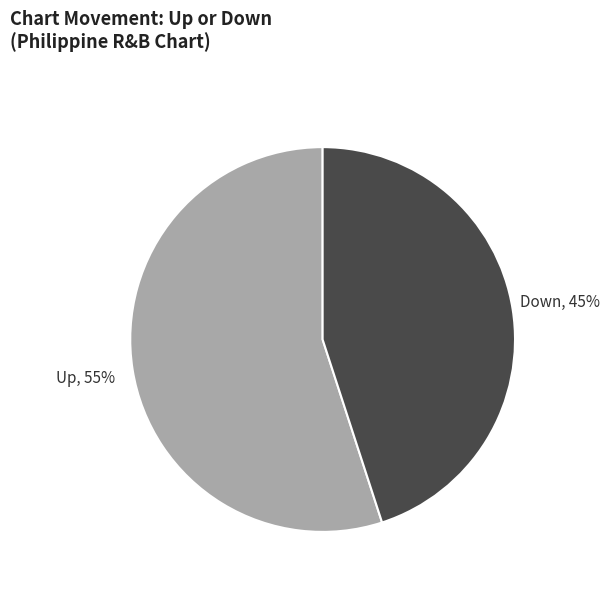

Is there a majority slice in this chart?

Yes